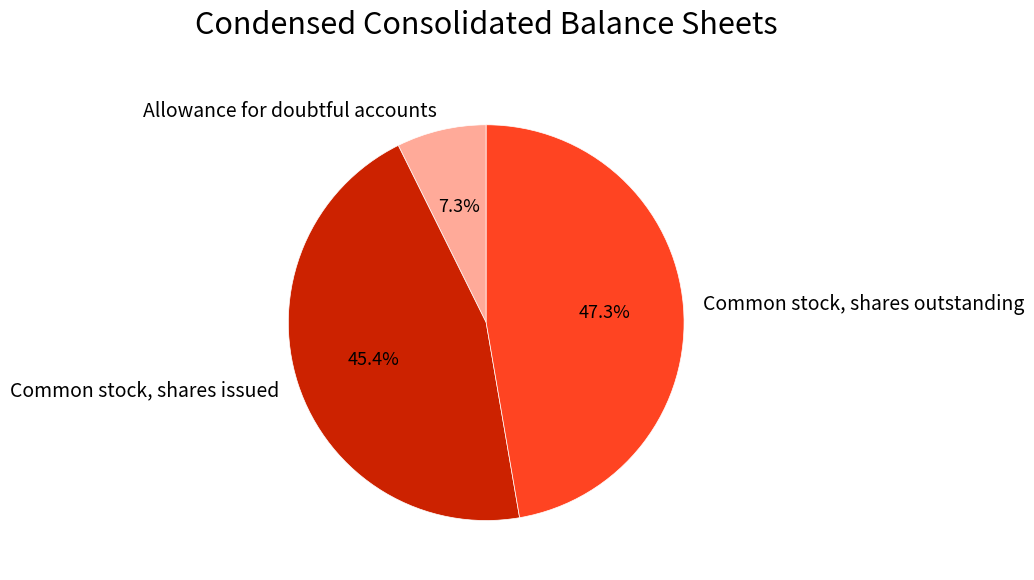

To the nearest percent, what is the difference between the Common stock, shares outstanding and Common stock, shares issued slice percentages?

2%